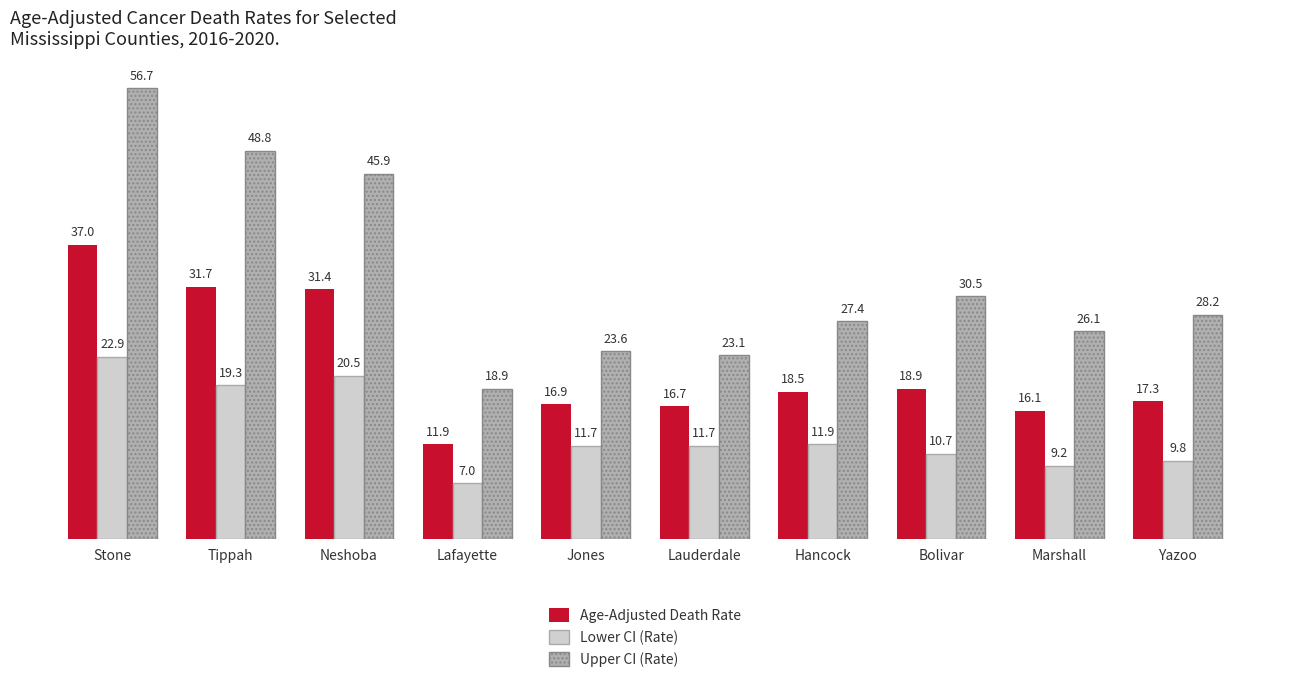

Is it true that Upper CI (Rate) equals 9.7 at Lauderdale?

False